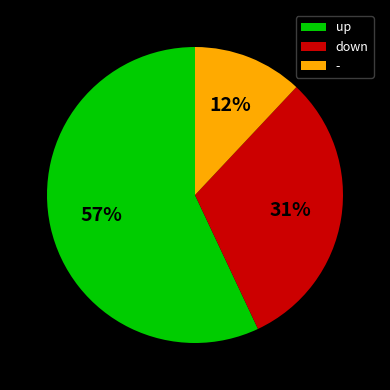

To the nearest percent, what is the difference between the down and - slice percentages?

19%